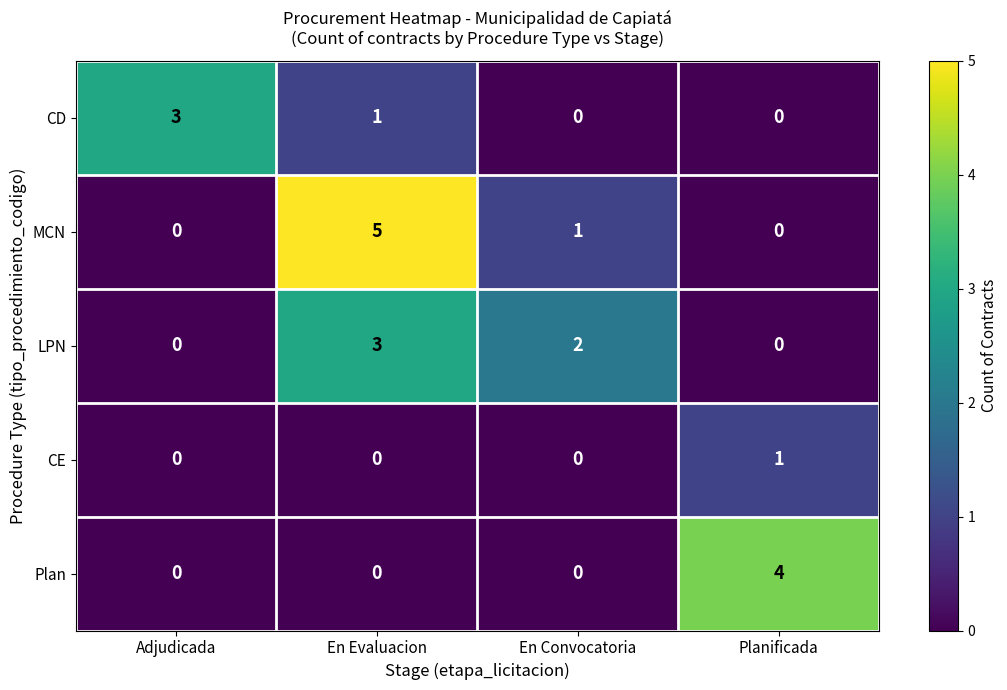

What is the total value across all series at Planificada?

5